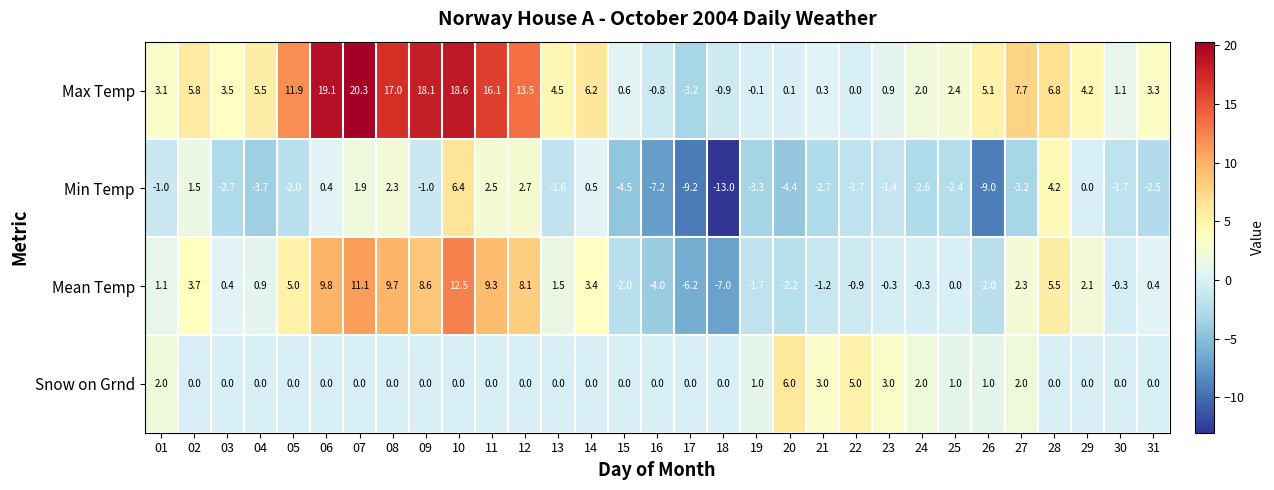

What is the average value of the Min Temp series?

-1.9